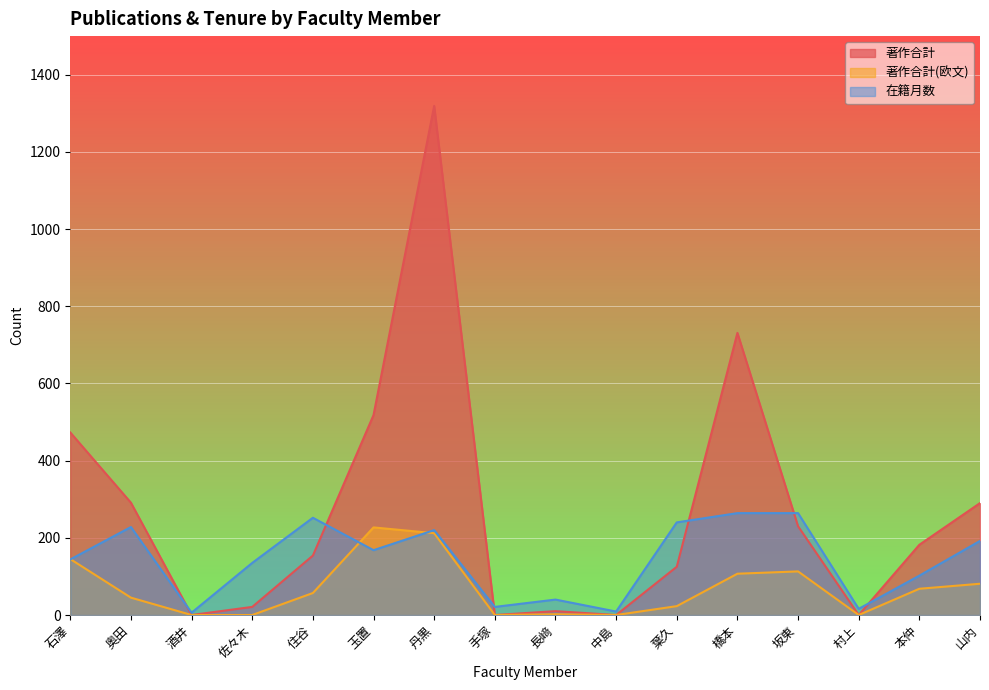

Where do 著作合計(欧文) and 在籍月数 first cross each other?

石澤 and 奥田